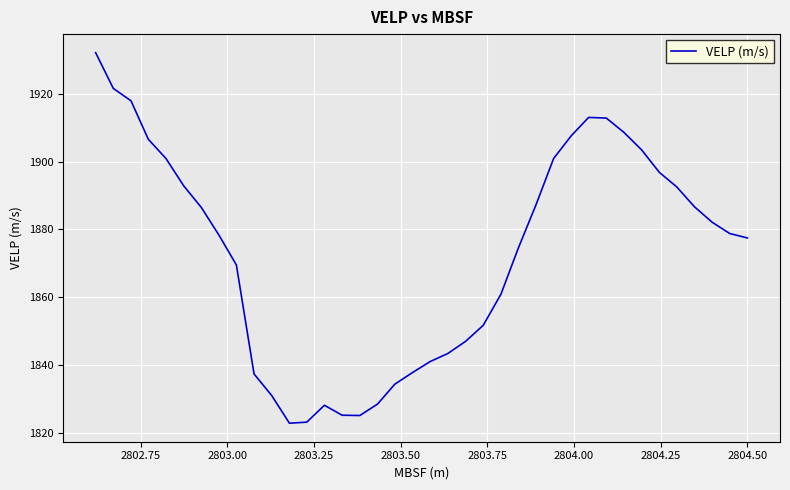

What is the maximum value shown in the chart?

1932.1